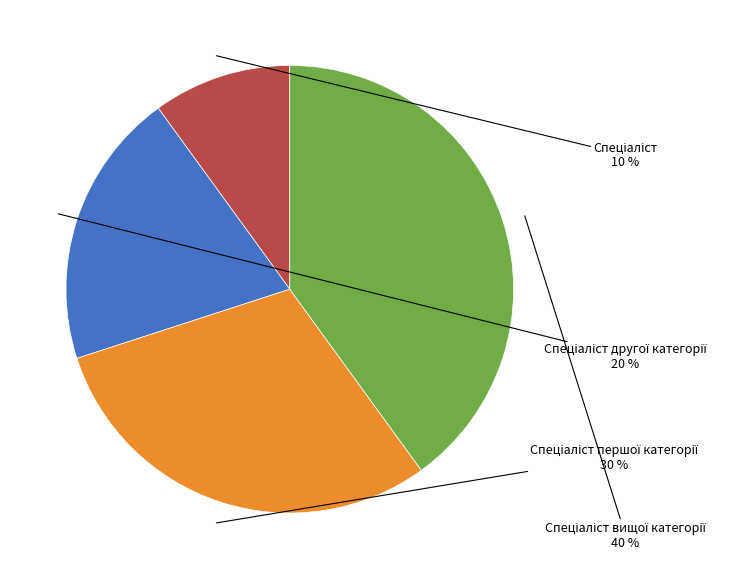

To the nearest percent, what is the difference between the largest and smallest slice percentages?

30%